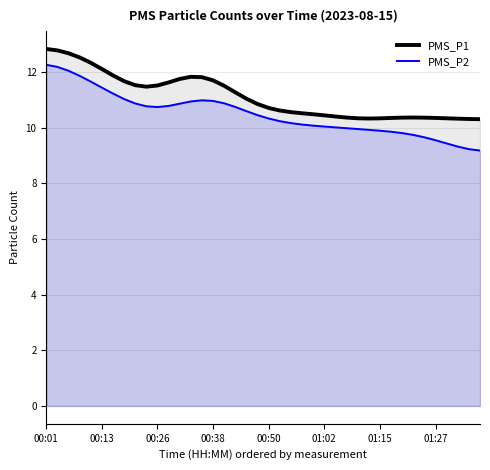

What is the lowest value of the PMS_P2 series?

9.2